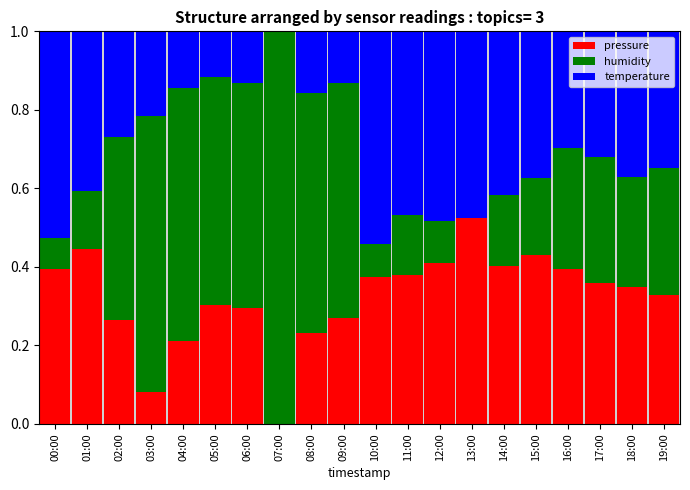

How many values in the pressure series exceed 0?

19